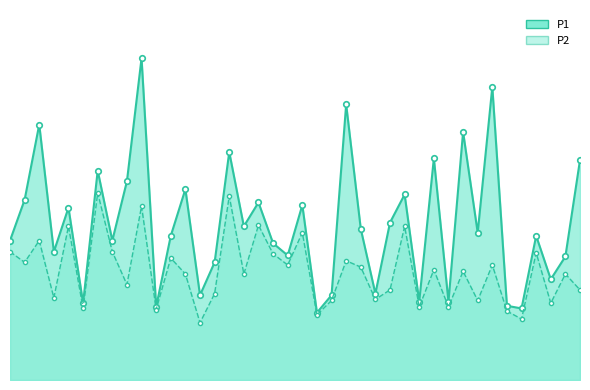

Reading left to right, list all the values displayed in this chart.

P1: 0=2.6	1=3.4	2=4.8	3=2.4	4=3.2	5=1.4	6=4.0	7=2.6	8=3.8	9=6.1	10=1.4	11=2.7	12=3.6	13=1.6	14=2.2	15=4.3	16=2.9	17=3.4	18=2.6	19=2.4	20=3.3	21=1.3	22=1.6	23=5.2	24=2.9	25=1.6	26=3.0	27=3.5	28=1.5	29=4.2	30=1.5	31=4.7	32=2.8	33=5.5	34=1.4	35=1.4	36=2.7	37=1.9	38=2.3	39=4.2
P2: 0=2.4	1=2.2	2=2.6	3=1.6	4=2.9	5=1.4	6=3.5	7=2.4	8=1.8	9=3.3	10=1.3	11=2.3	12=2.0	13=1.1	14=1.6	15=3.5	16=2.0	17=2.9	18=2.4	19=2.2	20=2.8	21=1.2	22=1.5	23=2.2	24=2.1	25=1.5	26=1.7	27=2.9	28=1.4	29=2.1	30=1.4	31=2.0	32=1.5	33=2.2	34=1.3	35=1.1	36=2.4	37=1.4	38=2.0	39=1.7